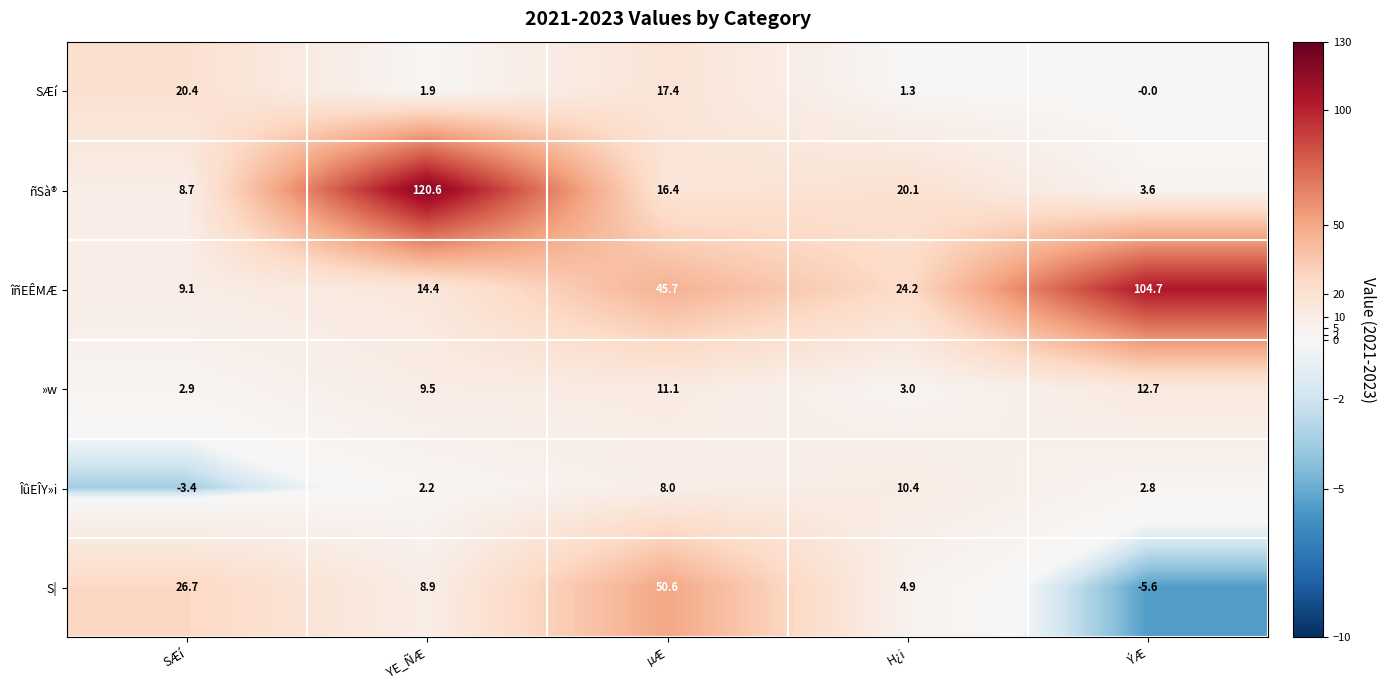

What is the difference between the maximum and minimum values in the îñEÊMÆ series?

95.6